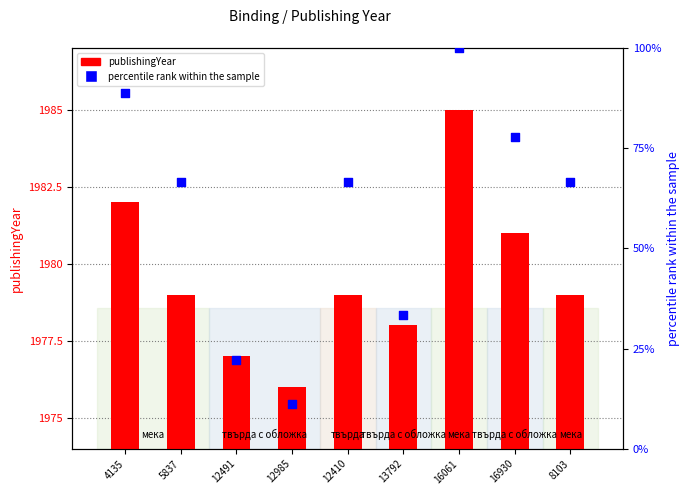

What is the total value across all series at 12410?

2045.7